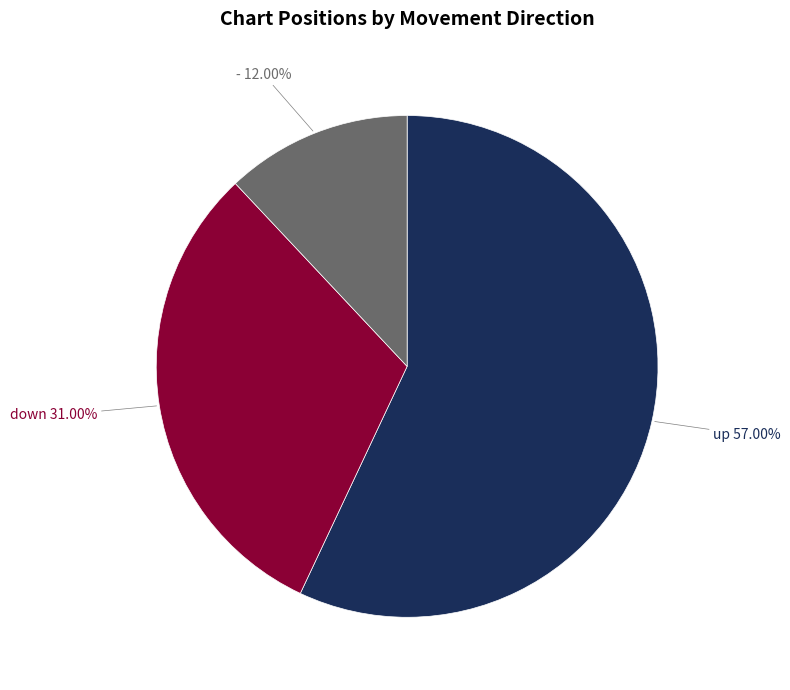

To the nearest percent, what is the average slice percentage?

33%